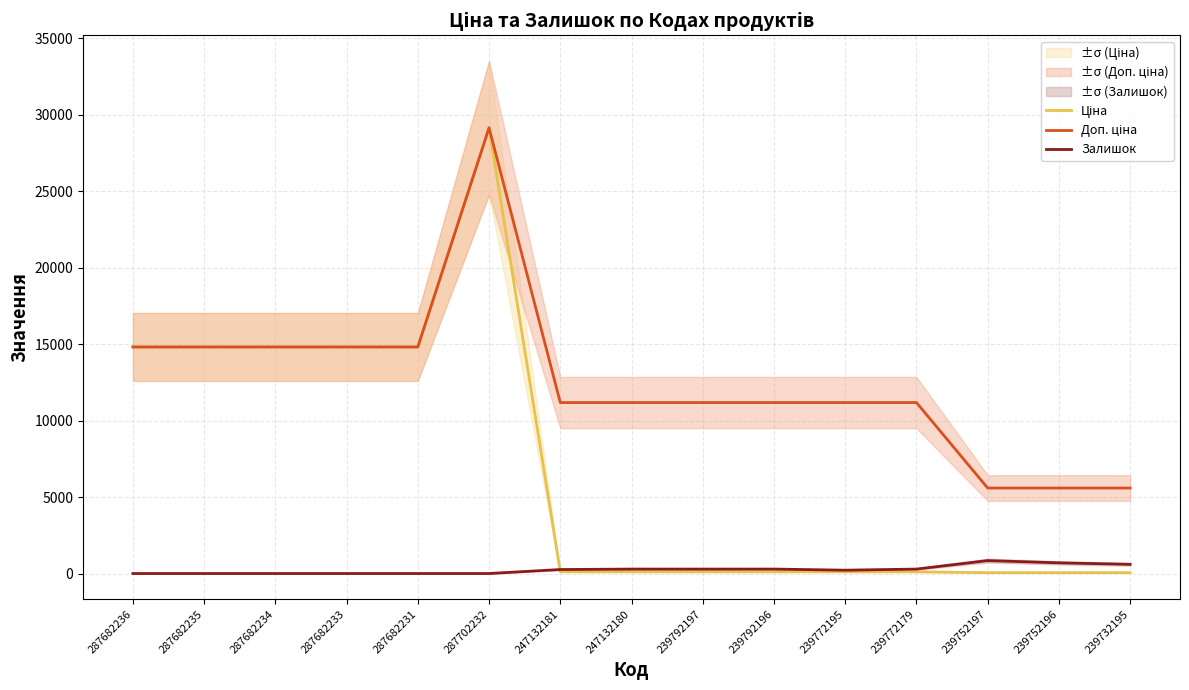

True or false: Ціна has more than 2 interior local peaks.

False